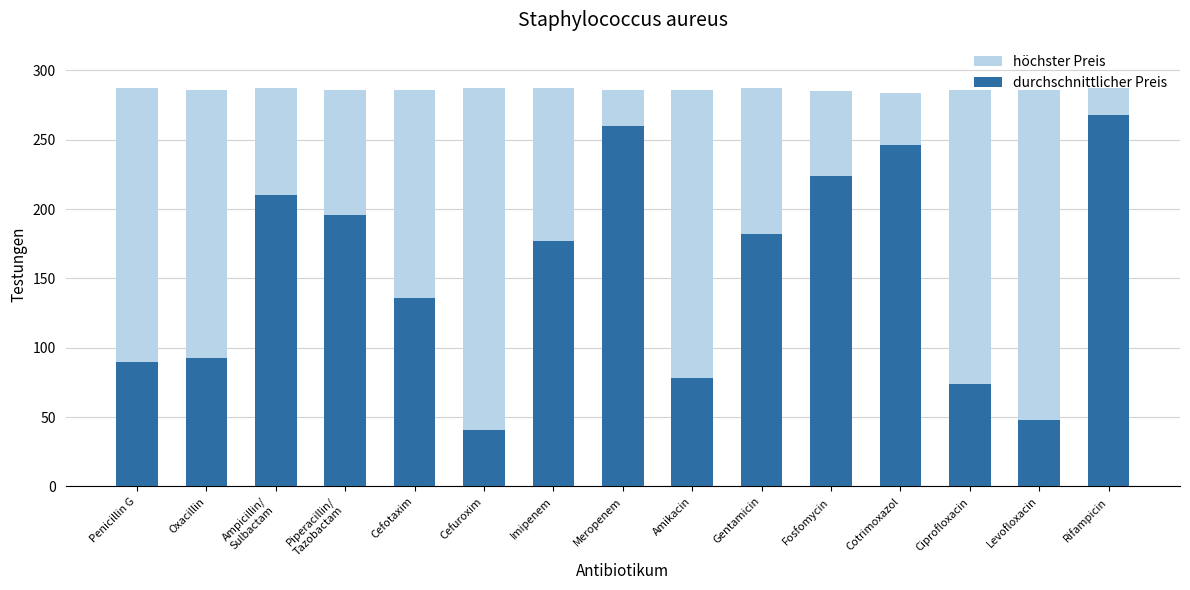

Where does the durchschnittlicher Preis series first go above 177?

Ampicillin/
Sulbactam